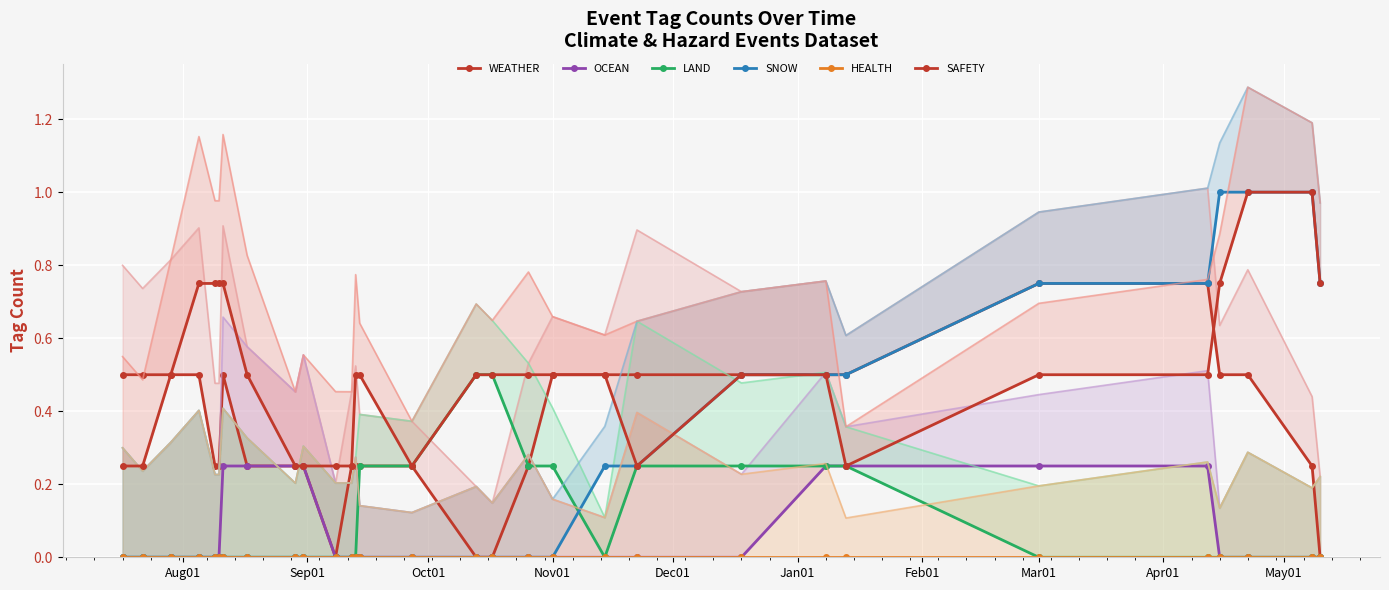

How many lines are shown in the chart?

6